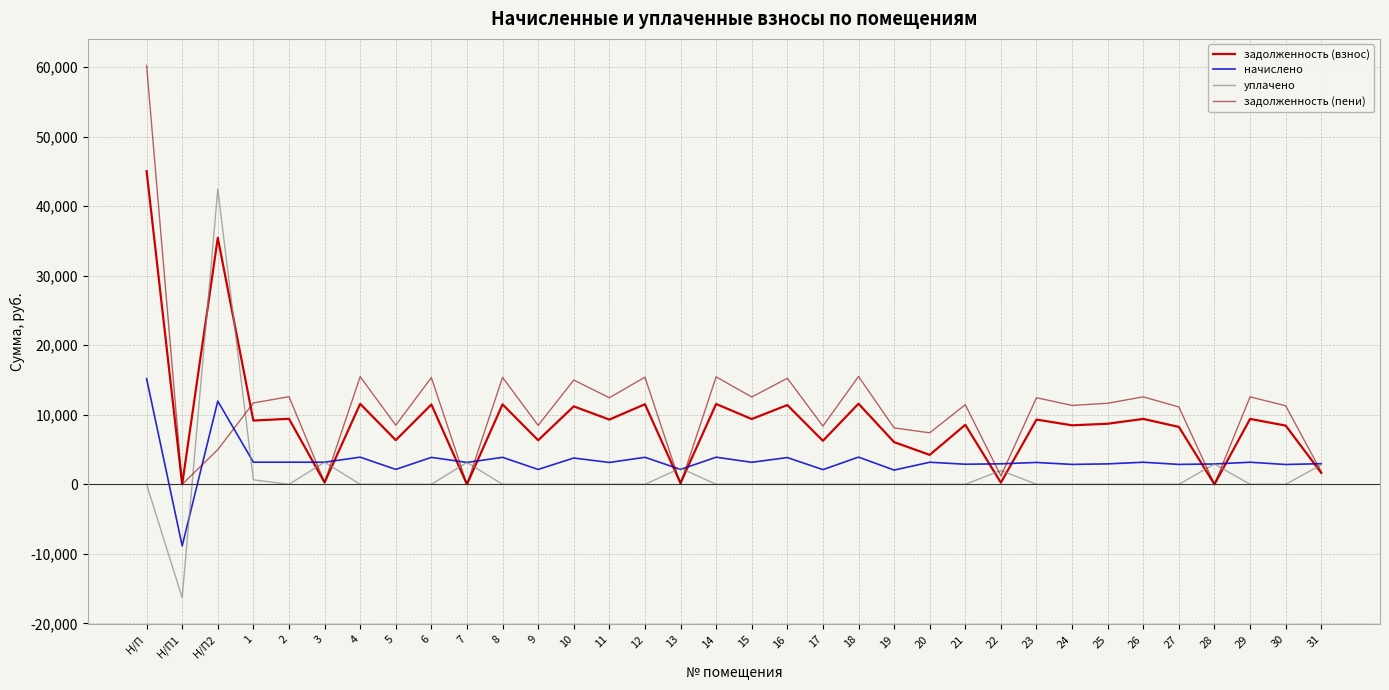

What position from the right is Н/П2?

32